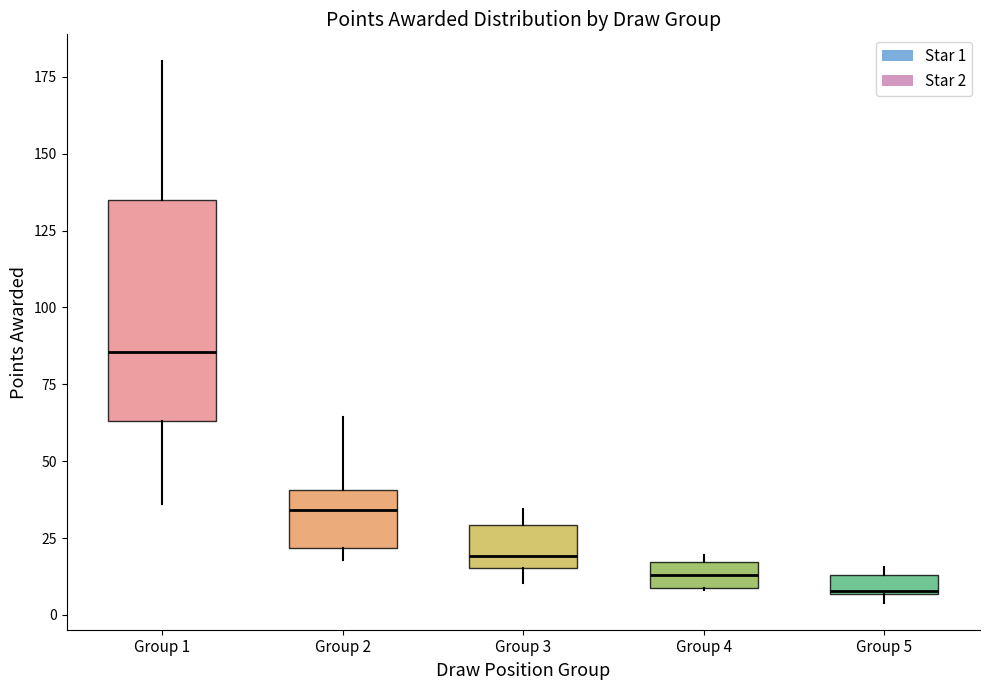

Comparing the boxes themselves (not the whiskers), which one is the tallest?

Group 1